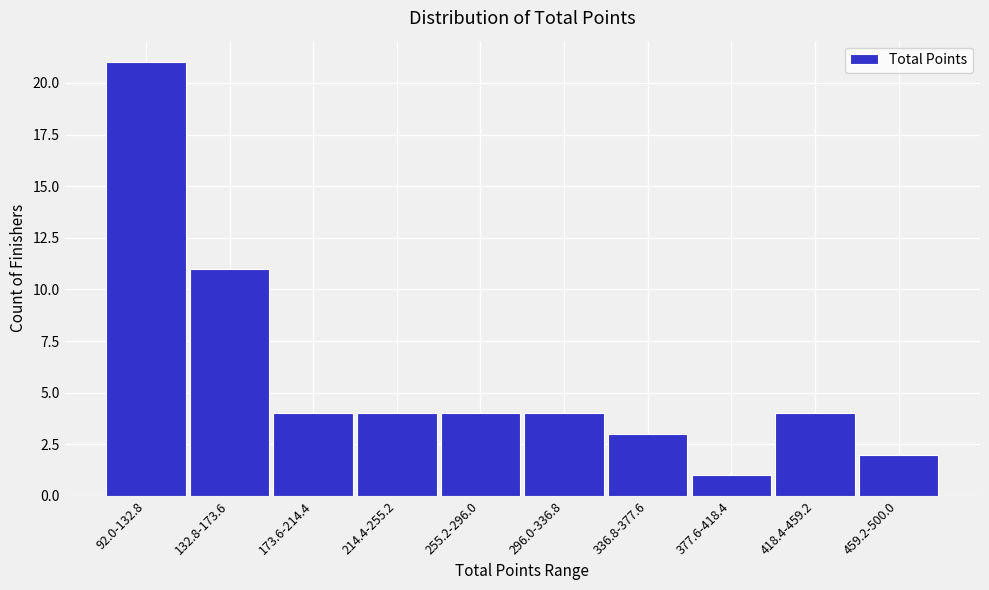

Reading right to left, what are all the values shown in this chart?

459.2-500.0=2	418.4-459.2=4	377.6-418.4=1	336.8-377.6=3	296.0-336.8=4	255.2-296.0=4	214.4-255.2=4	173.6-214.4=4	132.8-173.6=11	92.0-132.8=21